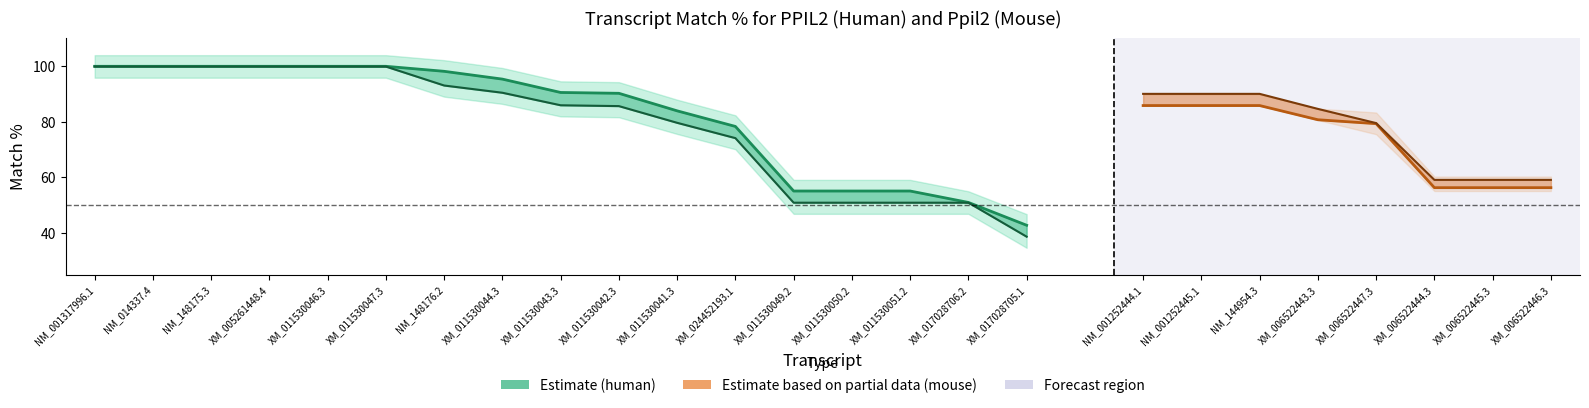

The value of Prot. Match % at XM_011530051.2 is 87.2. True or false?

False